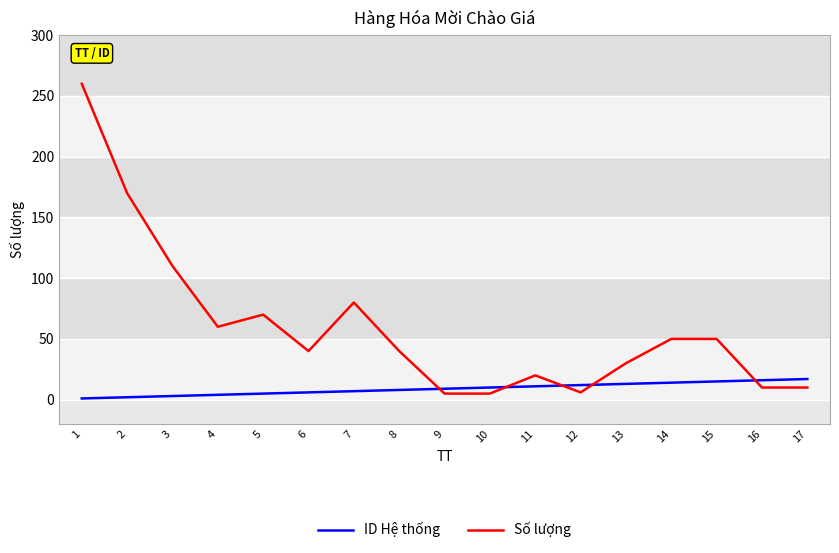

What are all the series names shown in the legend?

ID Hệ thống, Số lượng